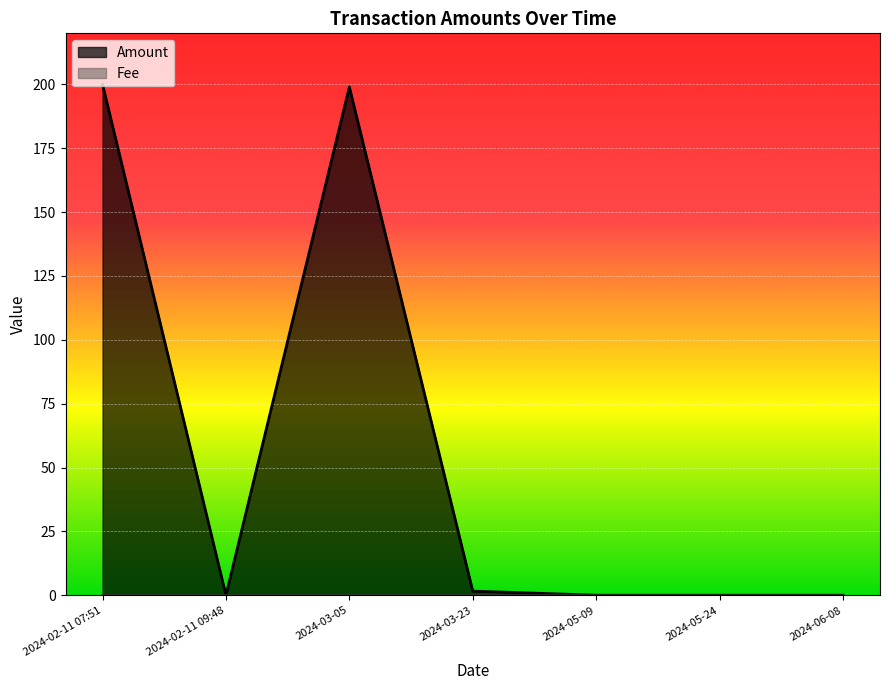

True or false: Amount and Fee intersect in this chart.

True